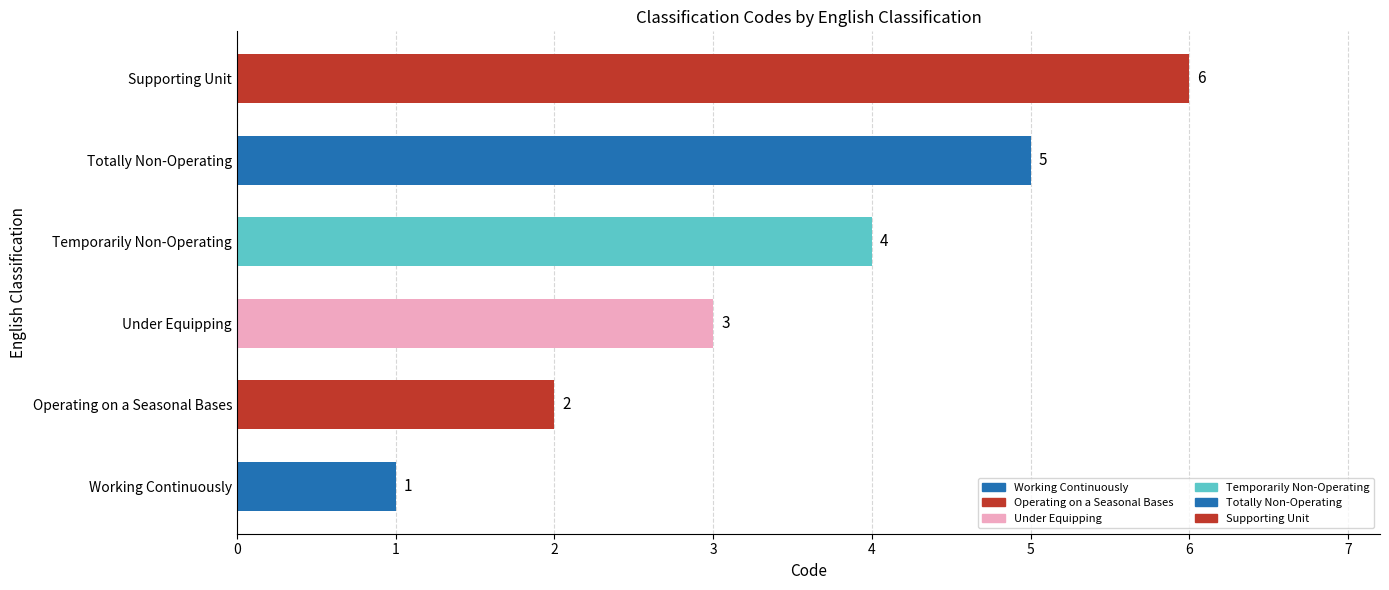

The chart shows a value of 2 at Operating on a Seasonal Bases. True or false?

True